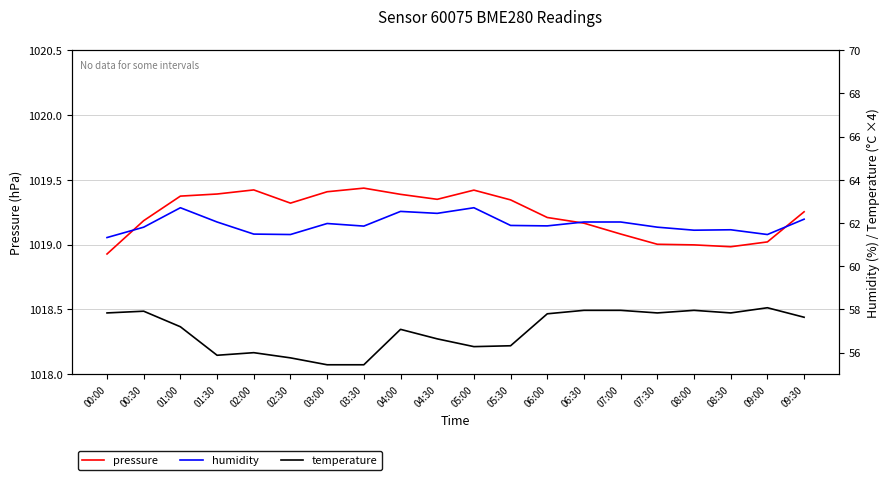

Does the chart have visible grid lines?

Yes